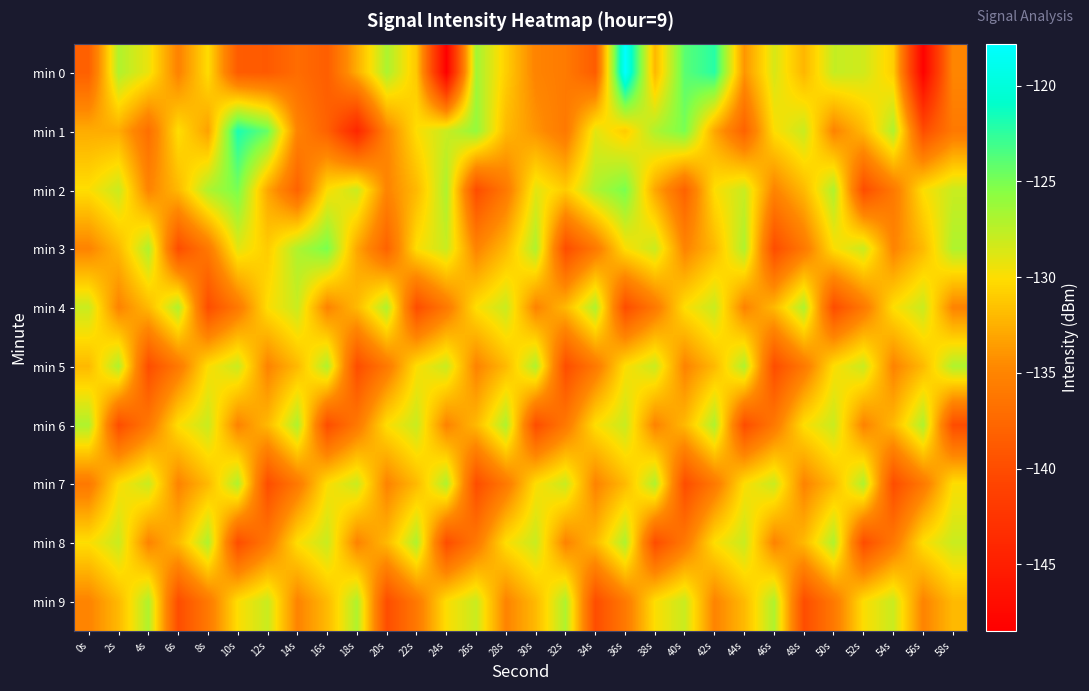

Which has a higher value, 12s or 24s?

12s